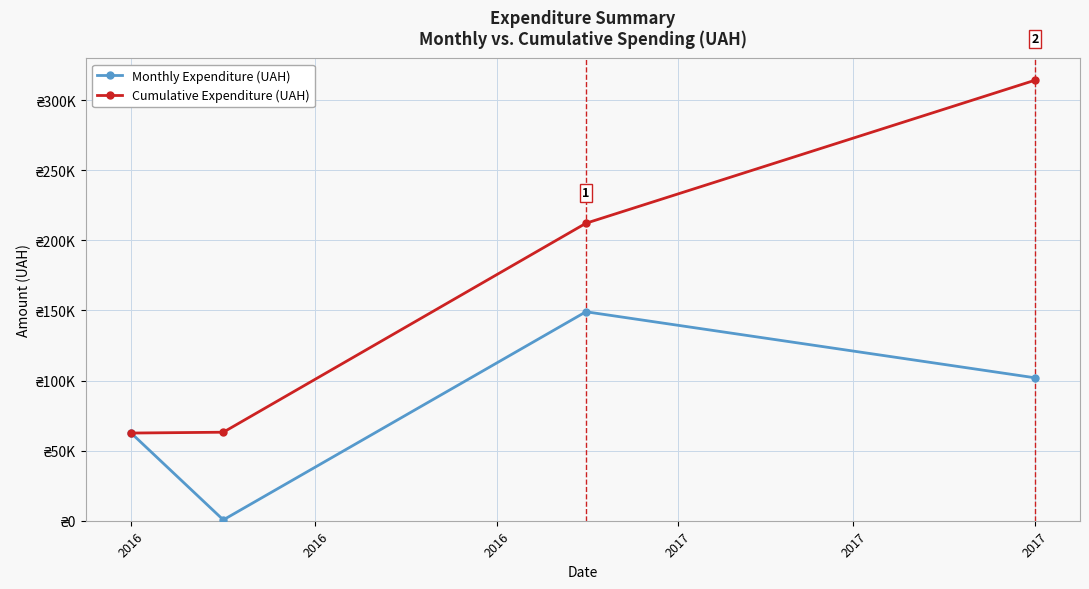

What are all the series names shown in the legend?

Monthly Expenditure (UAH), Cumulative Expenditure (UAH)